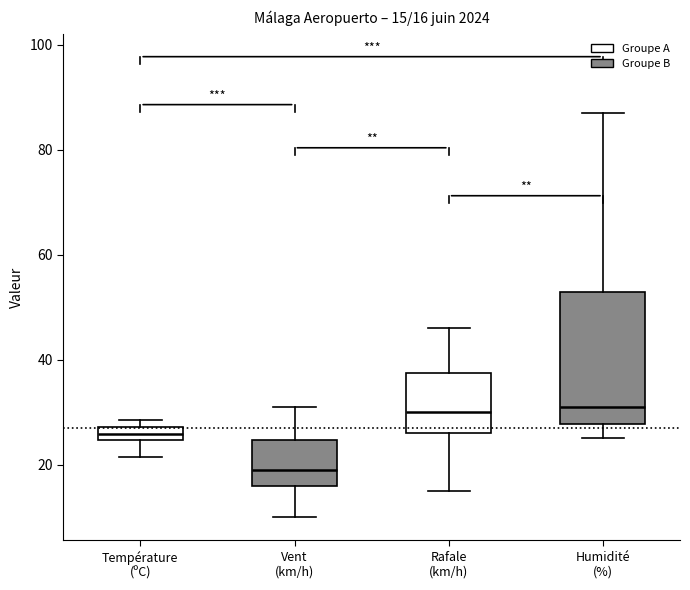

Which box is the tallest, from its lower edge to its upper edge?

Humidité (%)